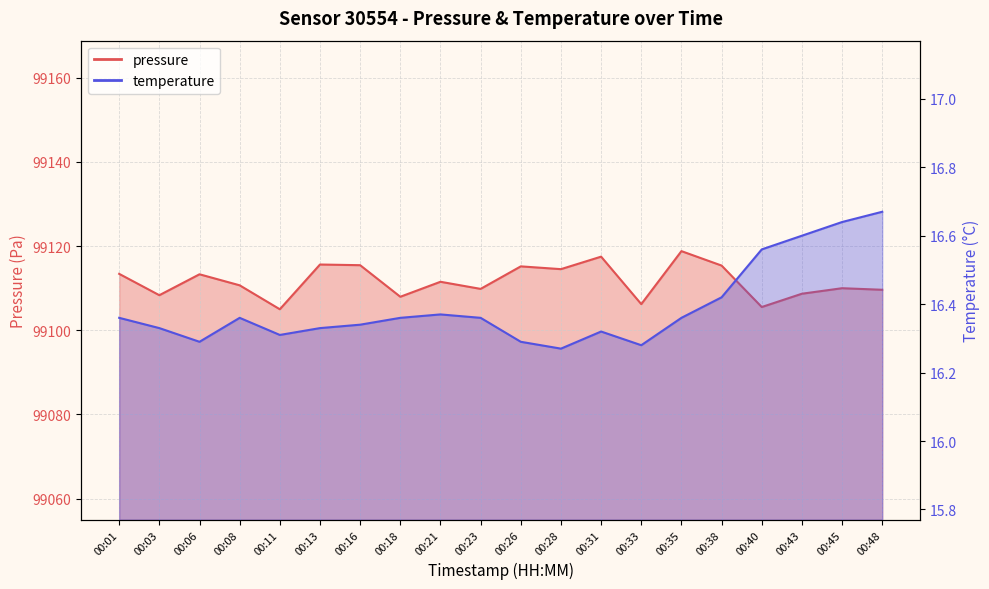

What are all the series names shown in the legend?

pressure, temperature